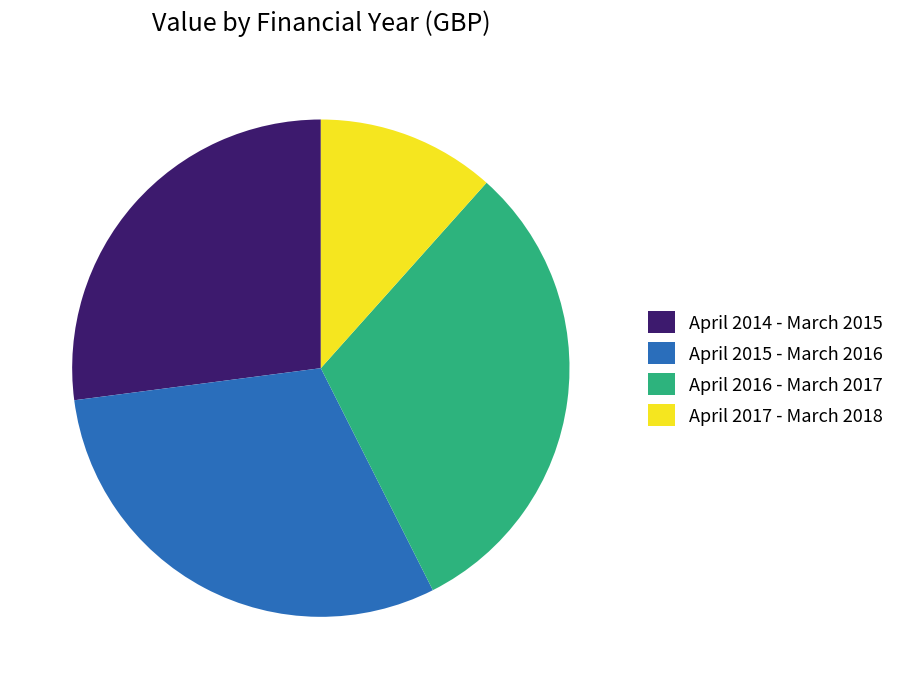

Does April 2014 - March 2015 represent more than half of the total?

No